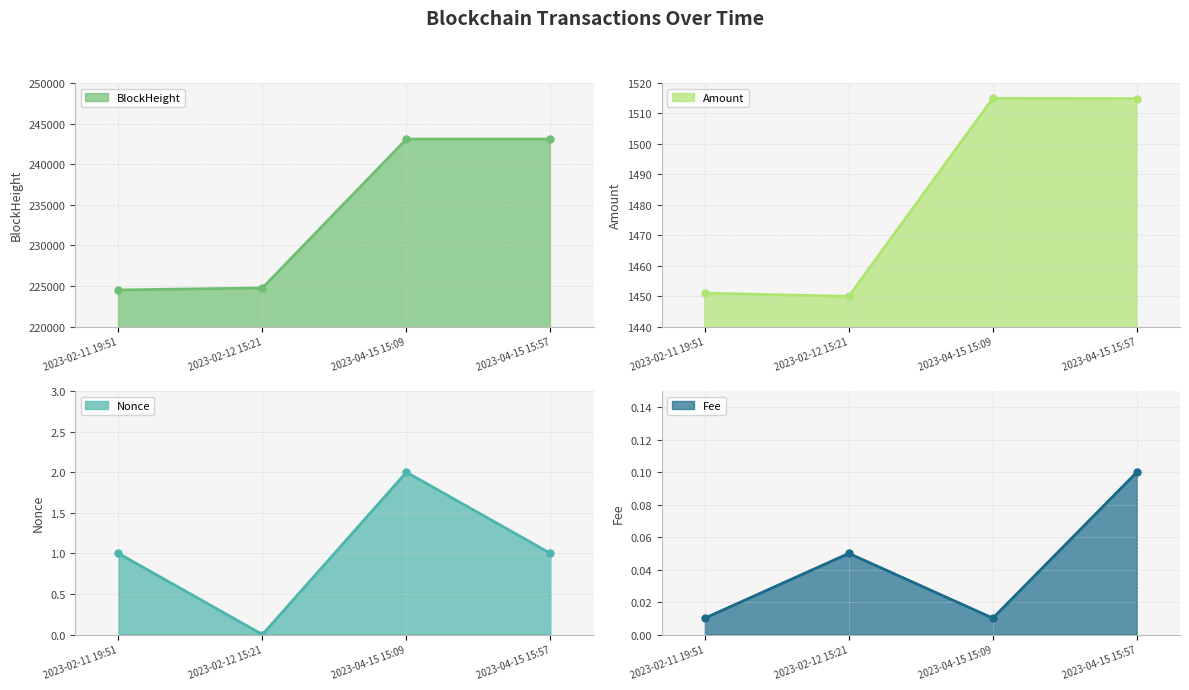

At which category does the chart reach its minimum across all series?

2023-02-12 15:21